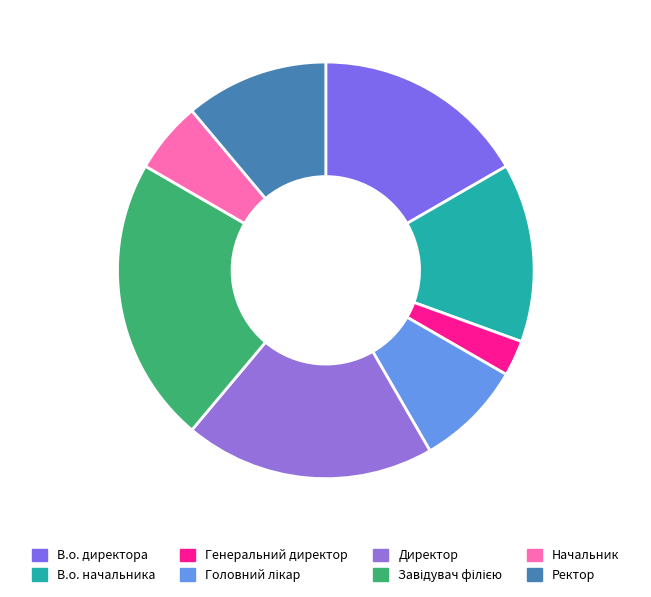

What is the smallest slice in the pie chart?

Генеральний директор